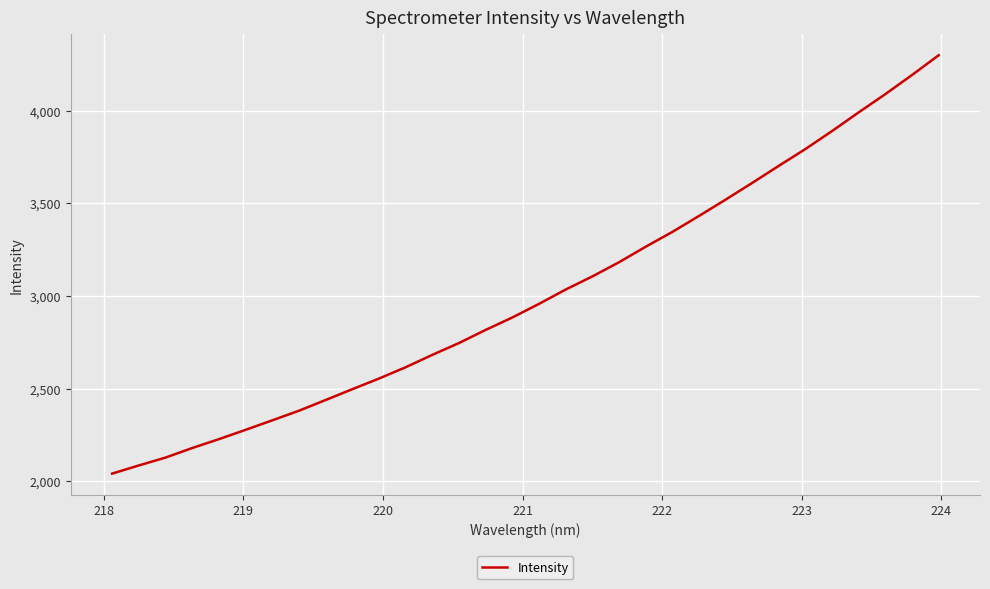

Count the number of categories in the chart.

32